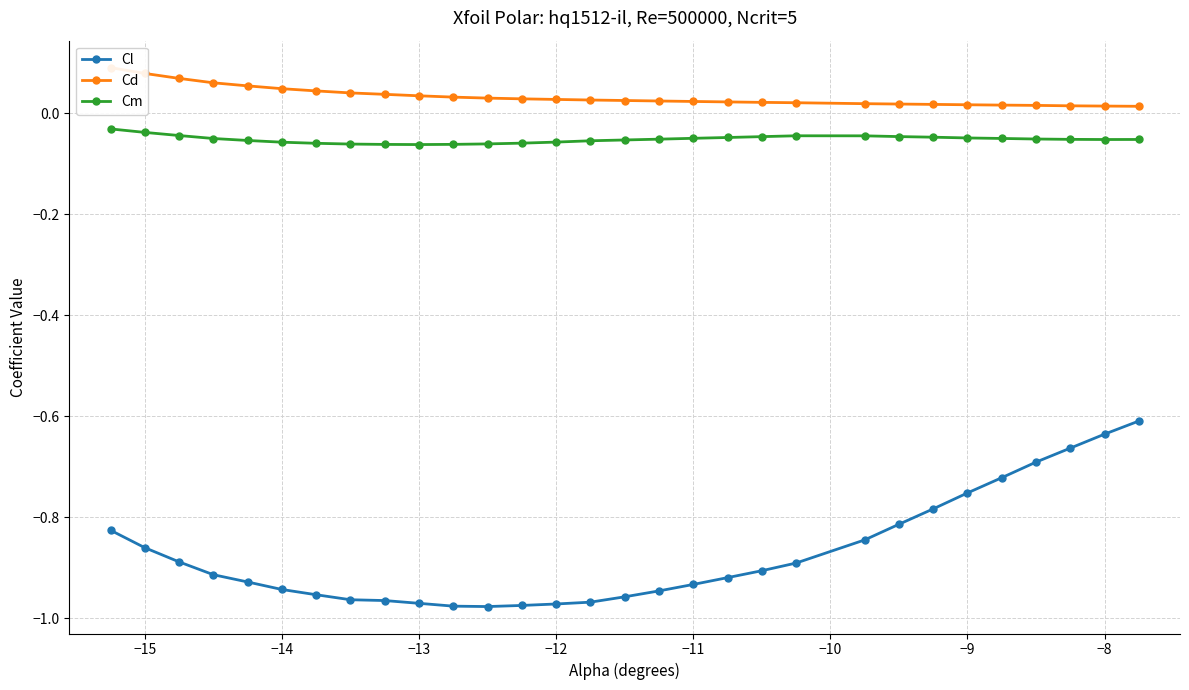

True or false: Cl has more than 1 interior local peaks.

False